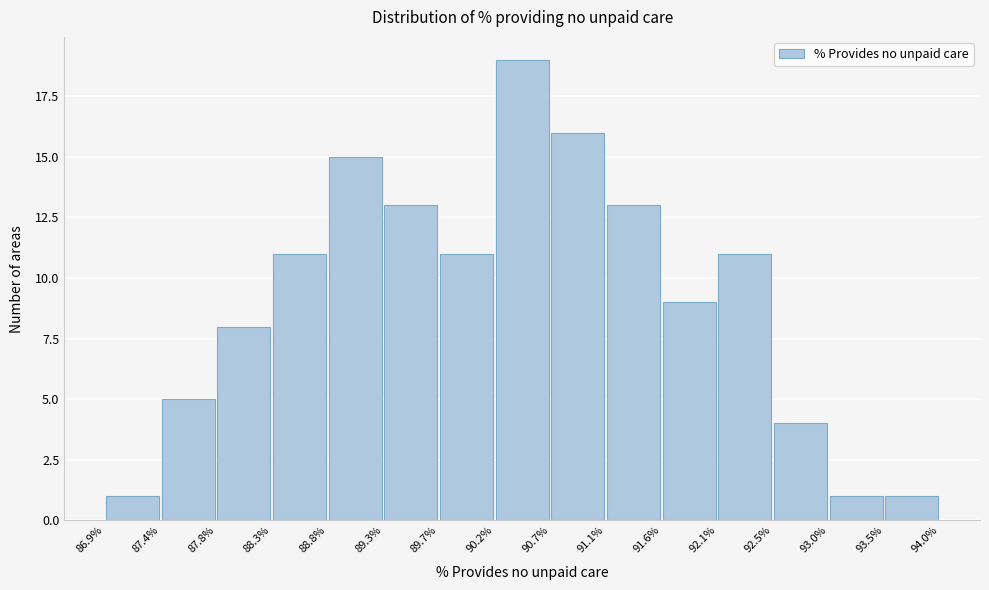

Reading left to right, list every bar in this chart as the range it spans on the x-axis followed by its height. The values are not printed on the chart, so give them approximately, as read against the axis.

86.9% to 87.4%: 1
87.4% to 87.8%: 5
87.8% to 88.3%: 8
88.3% to 88.8%: 11
88.8% to 89.3%: 15
89.3% to 89.7%: 13
89.7% to 90.2%: 11
90.2% to 90.7%: 19
90.7% to 91.1%: 16
91.1% to 91.6%: 13
91.6% to 92.1%: 9
92.1% to 92.5%: 11
92.5% to 93.0%: 4
93.0% to 93.5%: 1
93.5% to 94.0%: 1